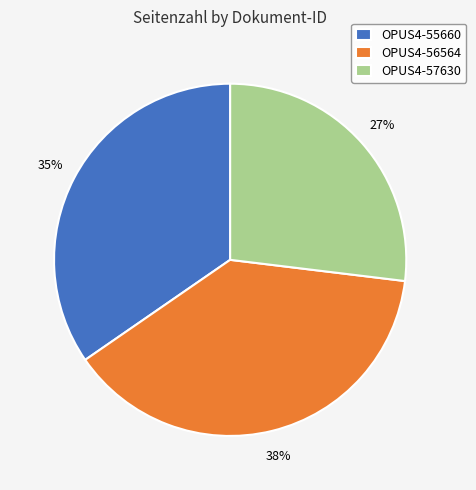

Is OPUS4-57630 the majority of the pie?

No